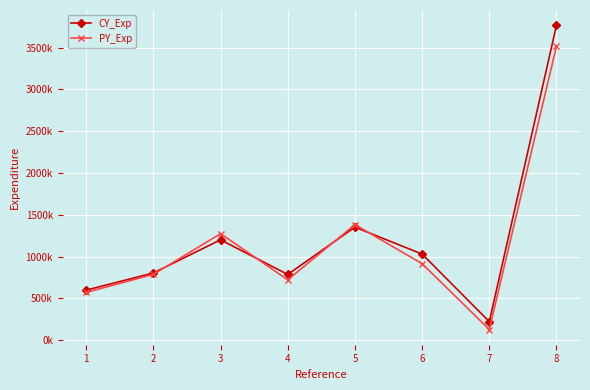

What is the sum of all CY_Exp values?

9754900